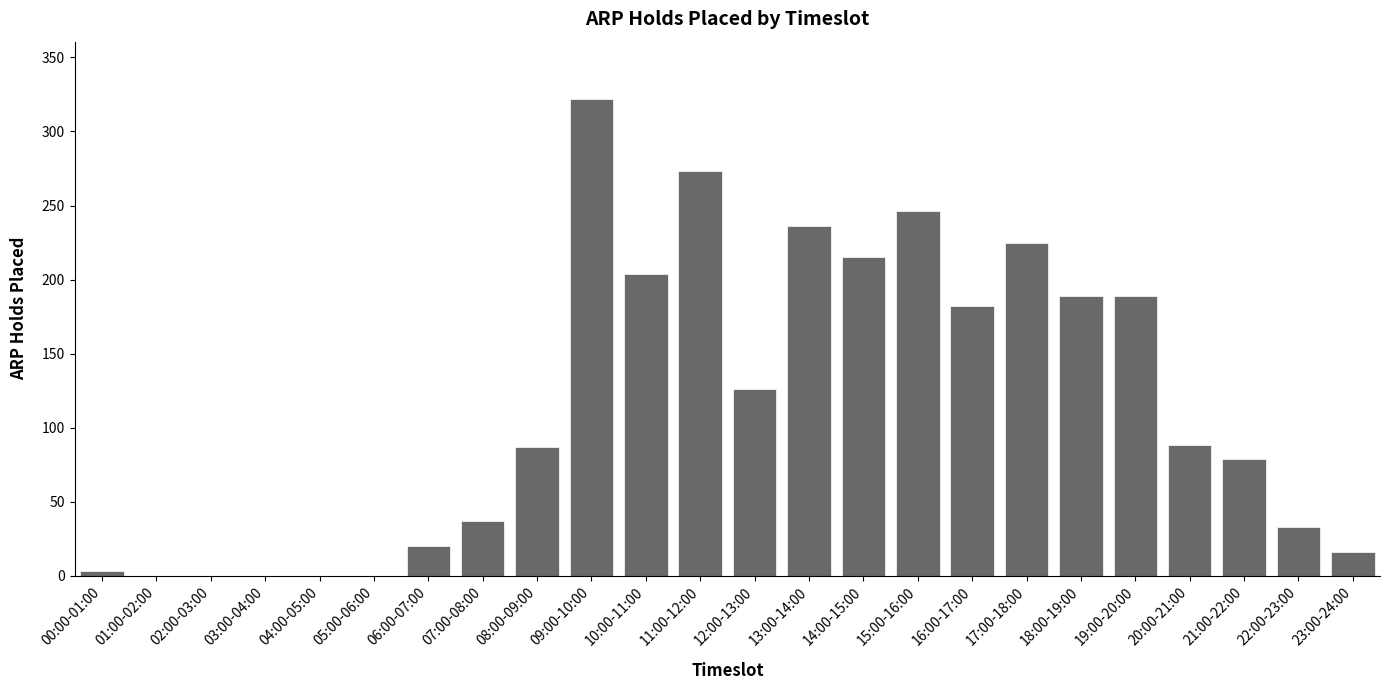

True or false: the data shows -143 at 02:00-03:00.

False